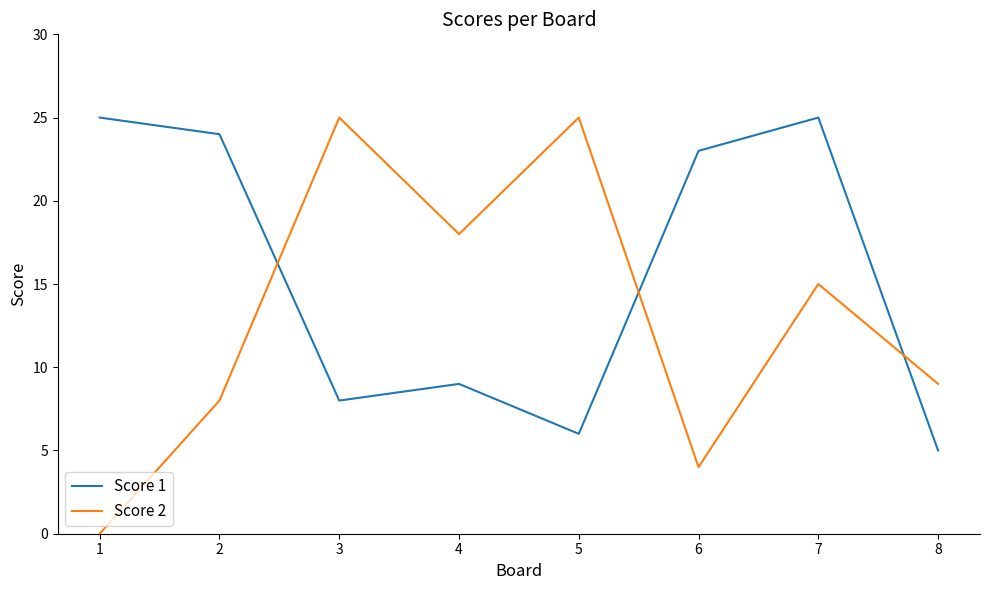

What value does the Score 1 series have at 5?

6